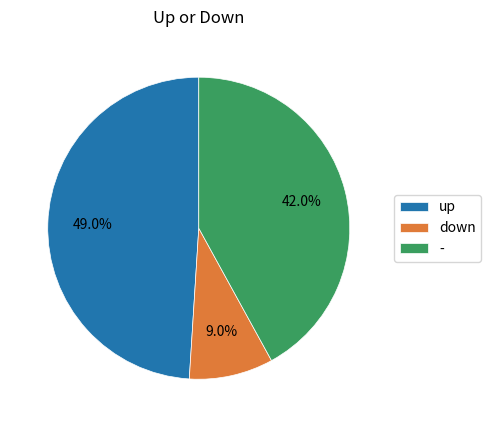

How many segments does this pie chart have?

3